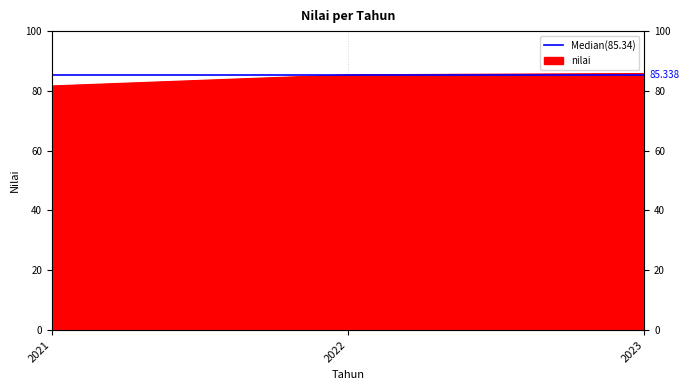

At which category does the chart reach its peak across all series?

2023